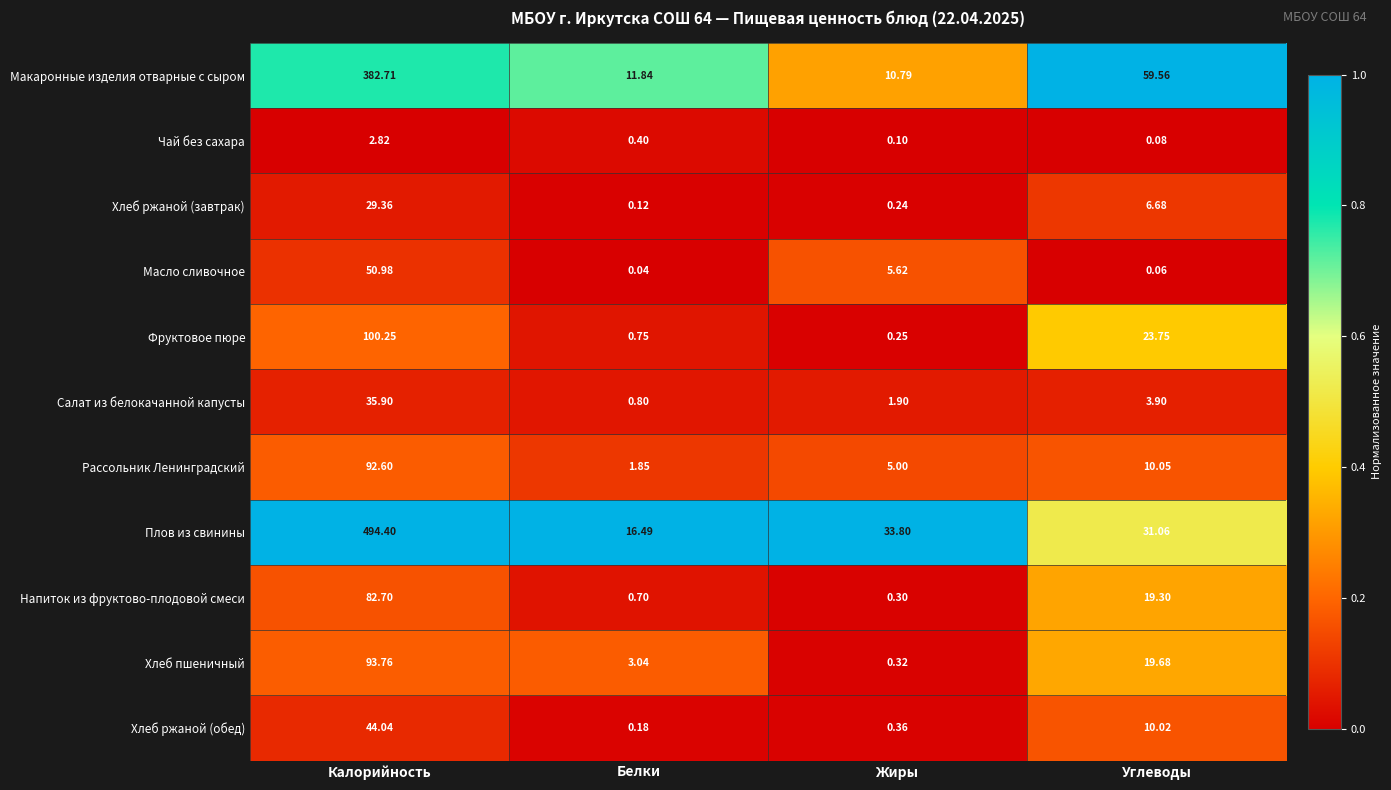

Which series has the largest range (max minus min)?

Плов из свинины